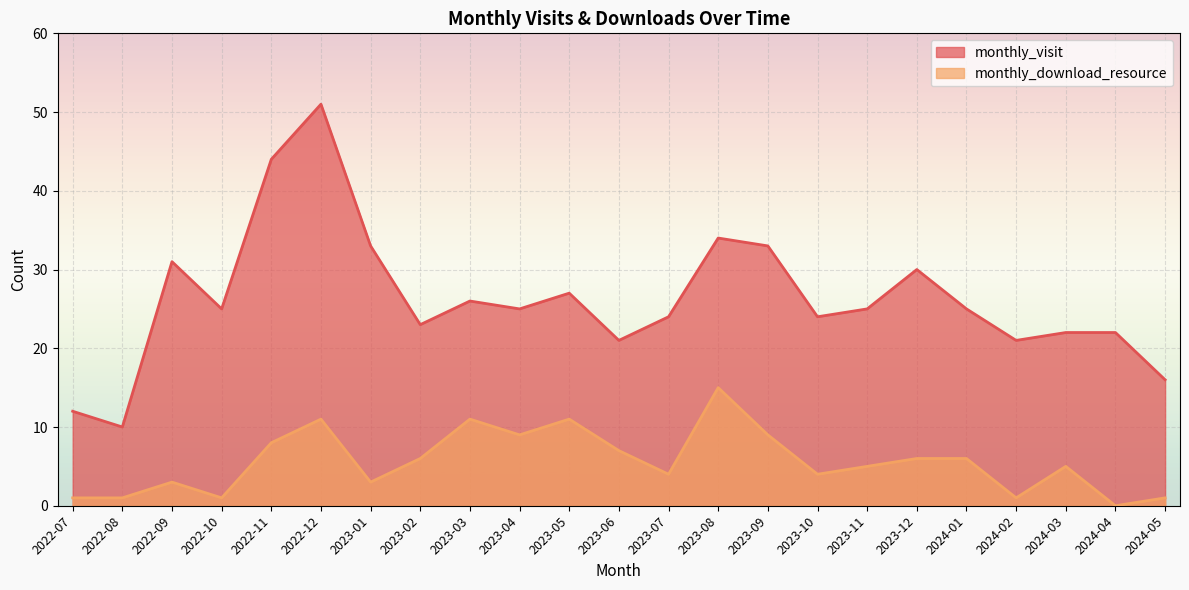

True or false: monthly_download_resource and monthly_visit cross at least once.

False